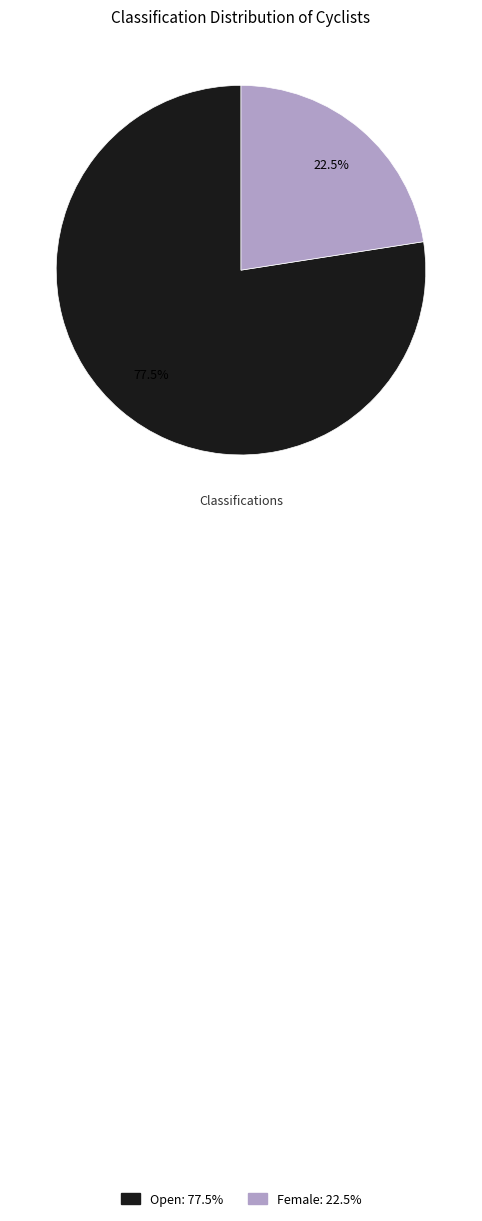

To the nearest percent, what is the combined percentage of Female and Open?

100%